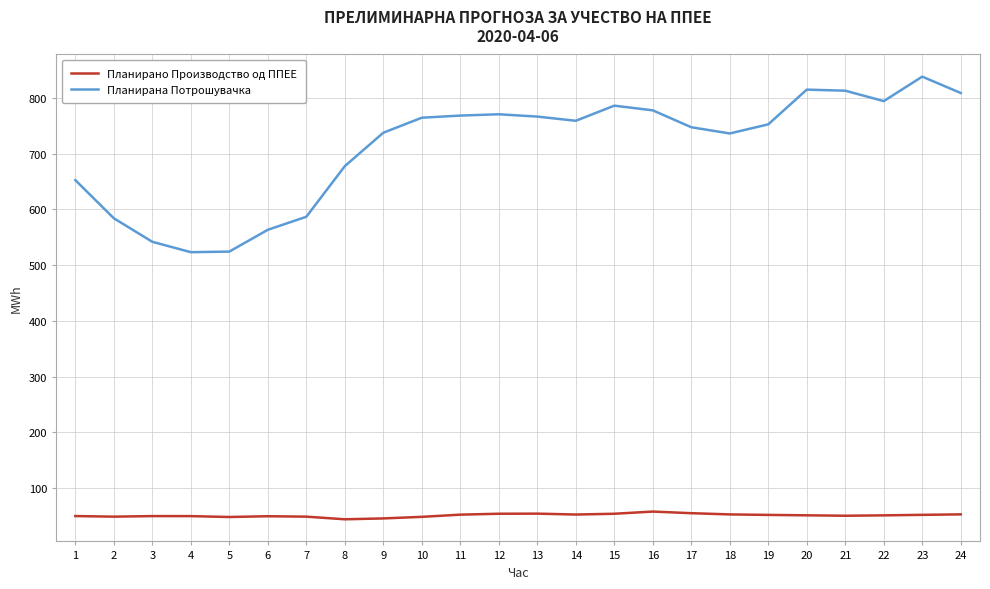

How many lines are shown in the chart?

2